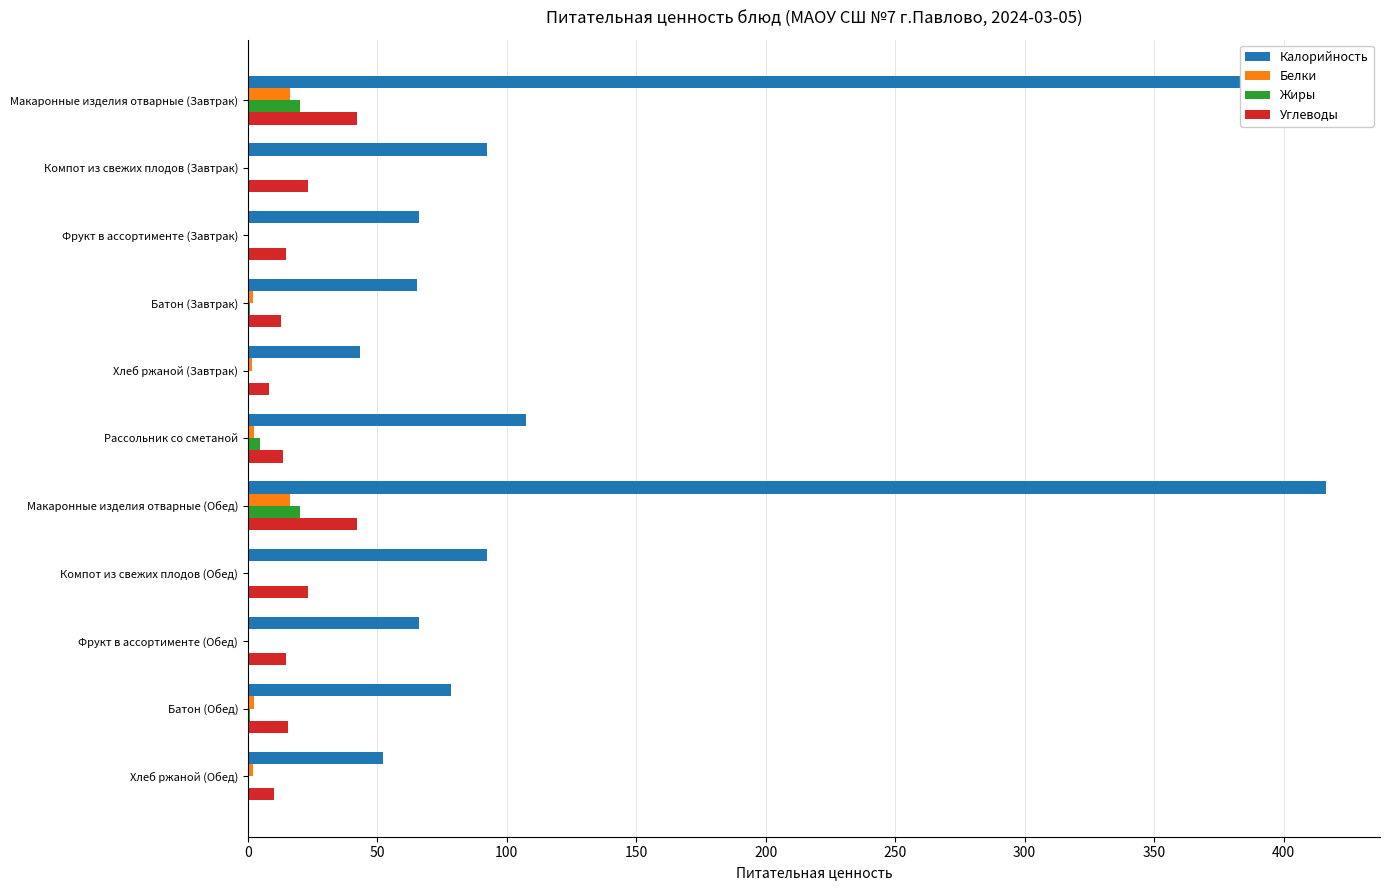

What is the difference between the highest and lowest values at Хлеб ржаной (Обед)?

51.8